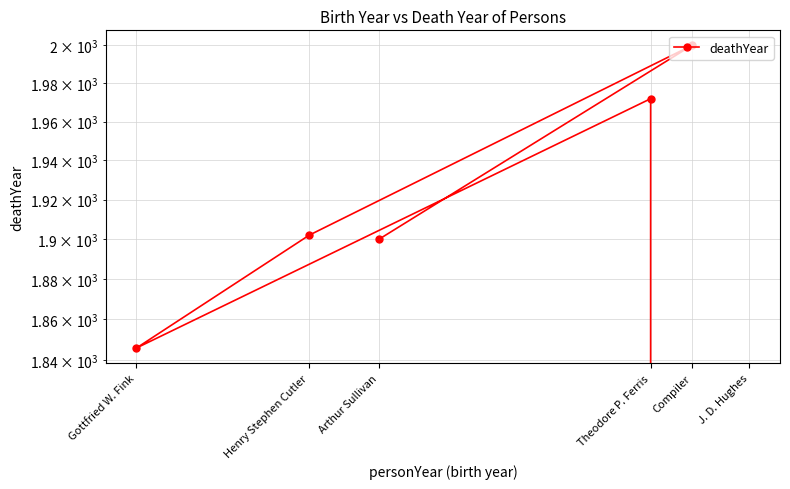

What is the change in value from Arthur Sullivan to J. D. Hughes?

-1900